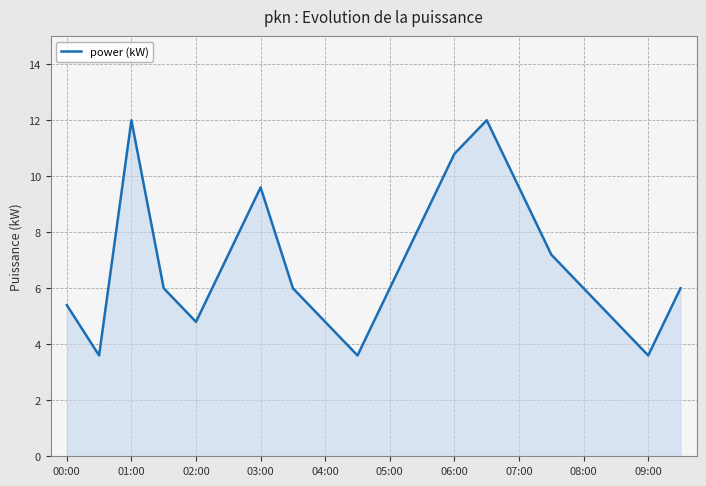

What is the maximum value shown in the chart?

12.0